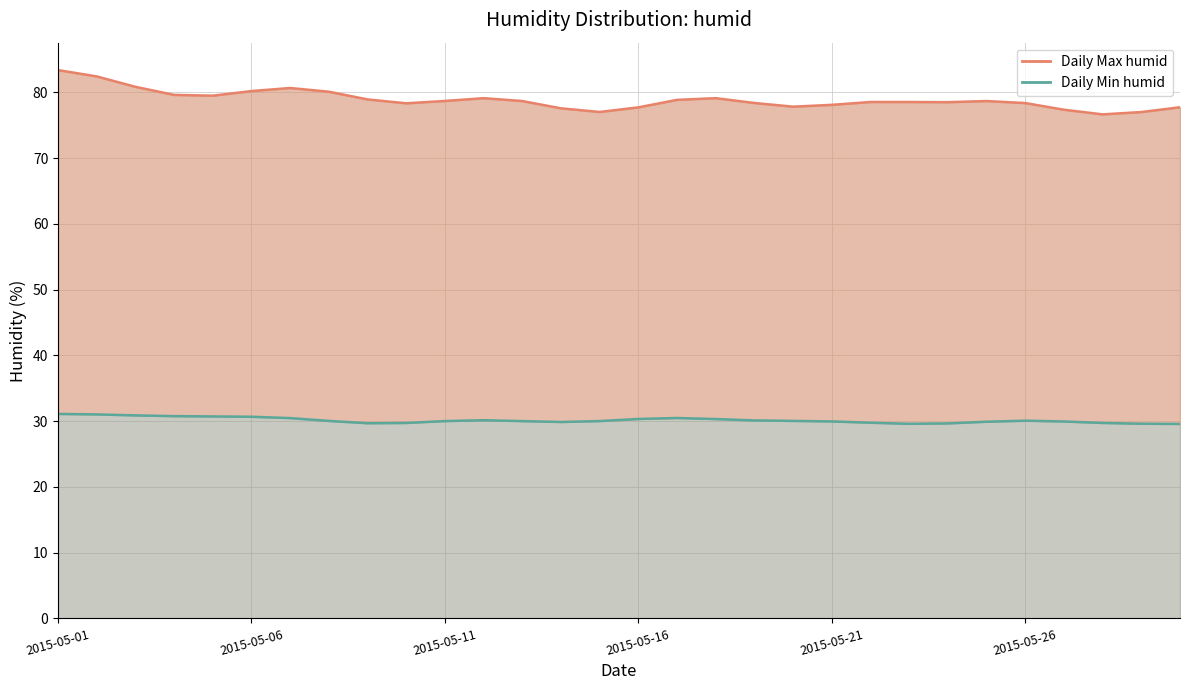

Does the chart display data point markers on the line(s)?

No